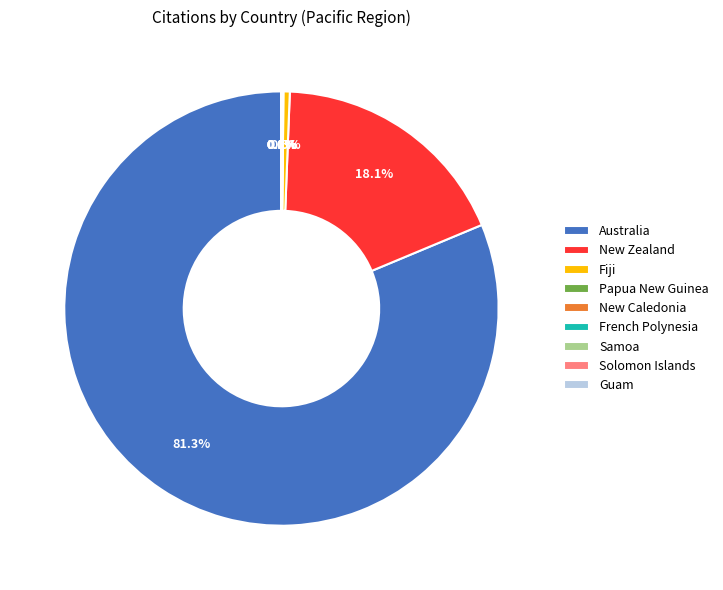

Is there any slice that represents more than half of the pie?

Yes